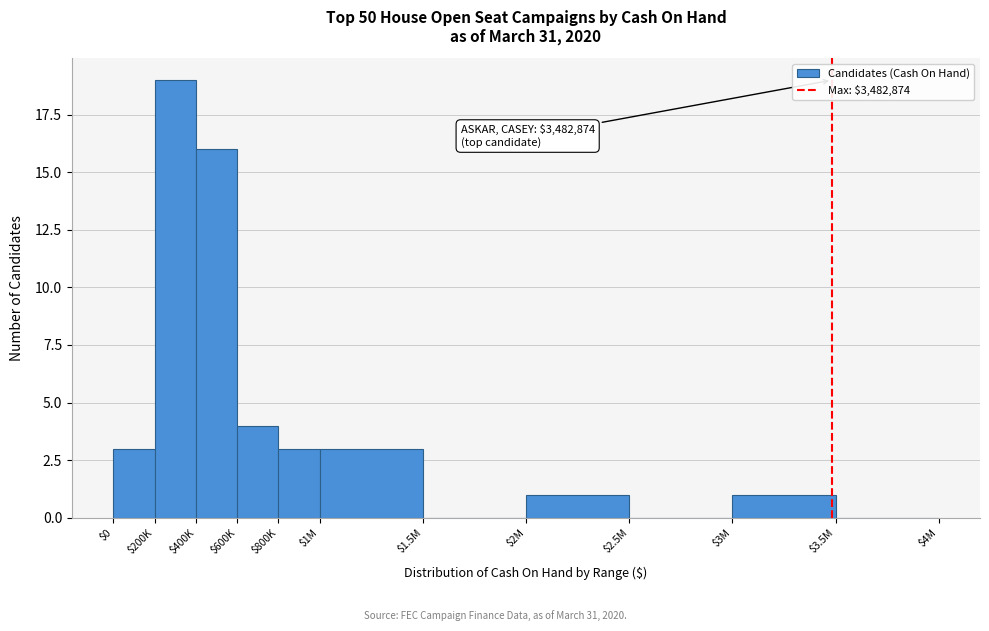

The chart shows a value of 2 at $1M. True or false?

False